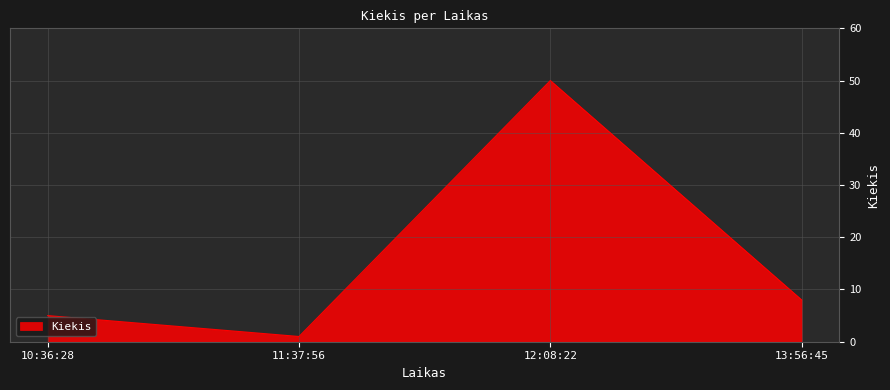

What value does the data have at 12:08:22, to the nearest 5?

50